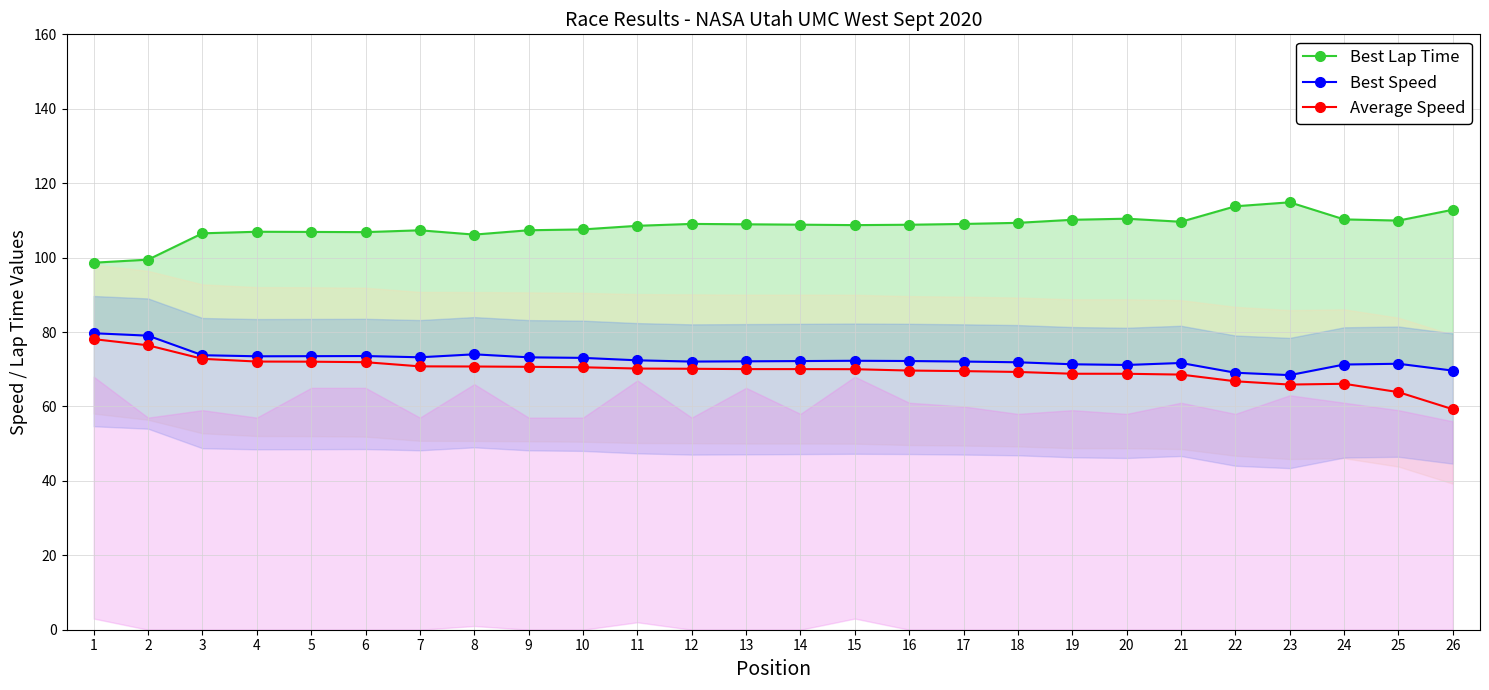

Does the chart have visible grid lines?

Yes